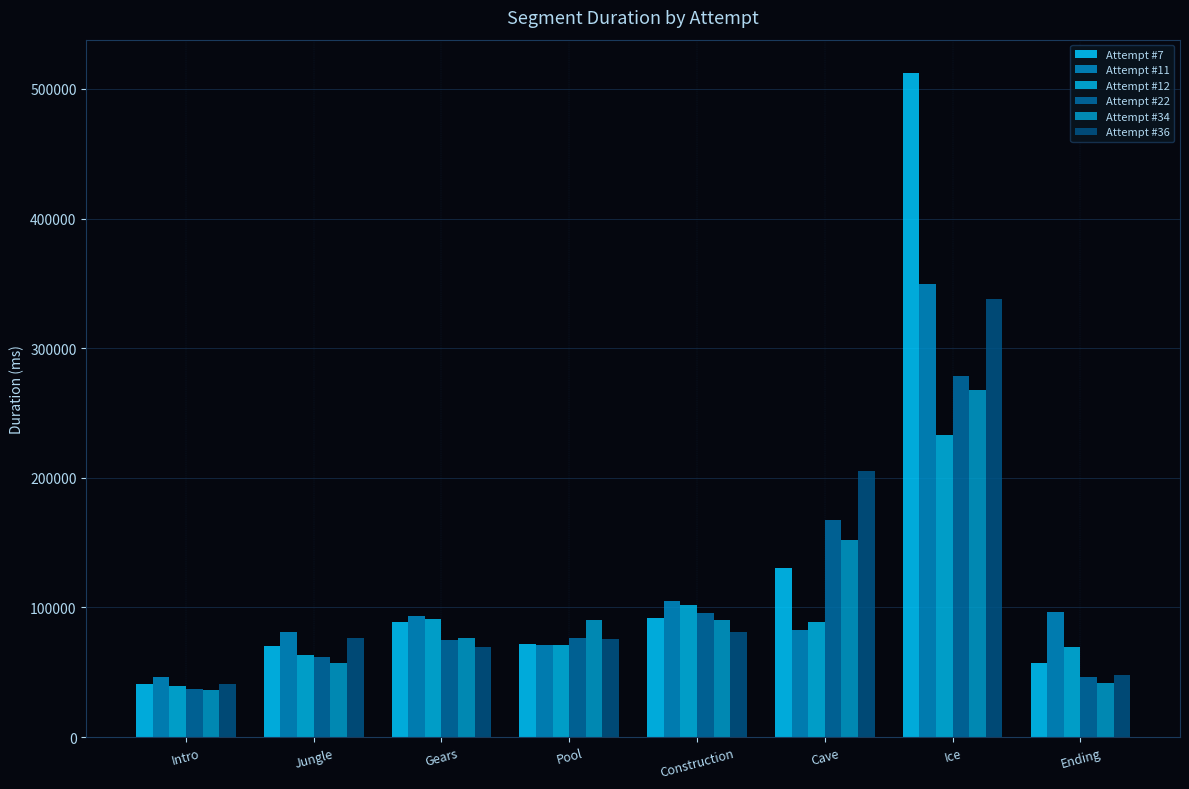

Between Ice and Construction, which is larger?

Ice